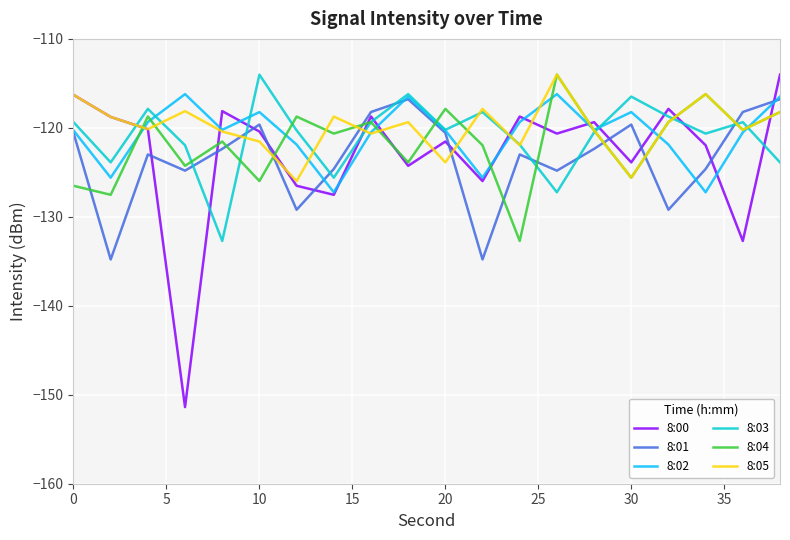

How many series are shown in this chart?

6